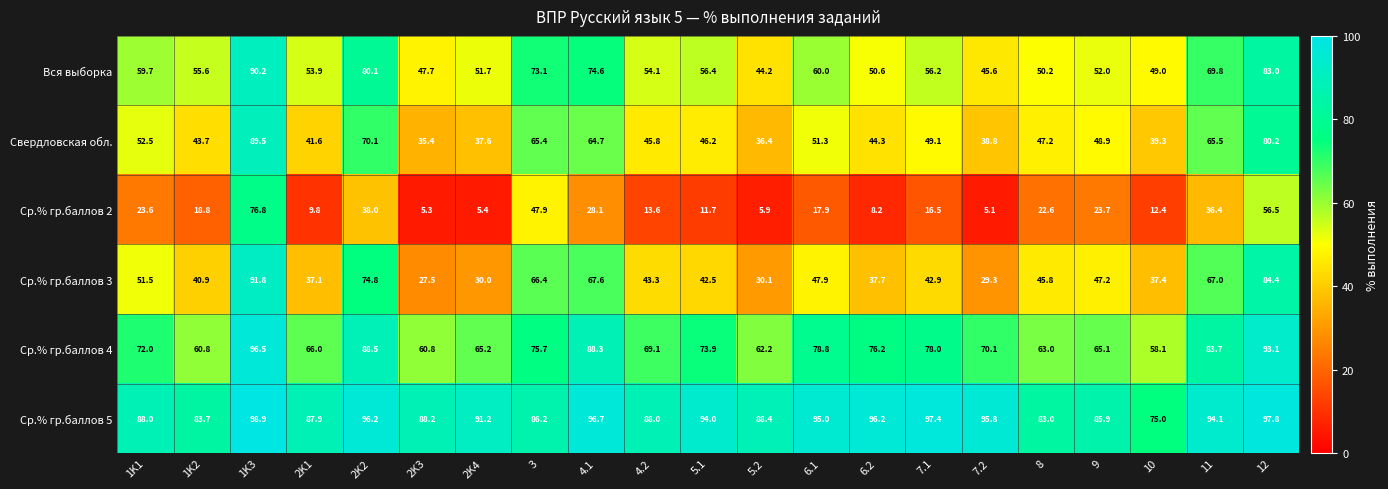

How many categories are shown in the chart?

21